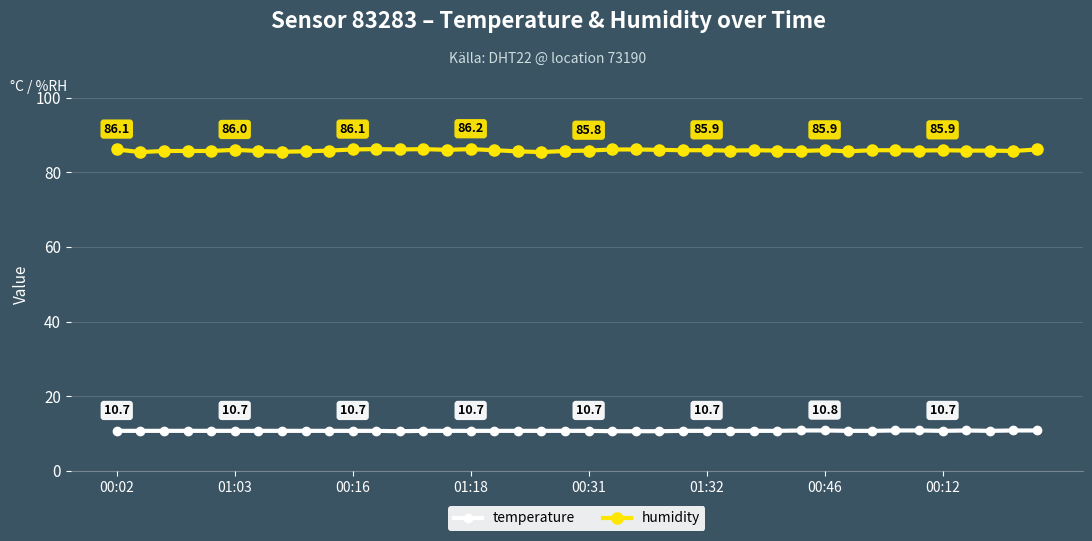

What is the difference between the maximum and minimum values in the humidity series?

0.8